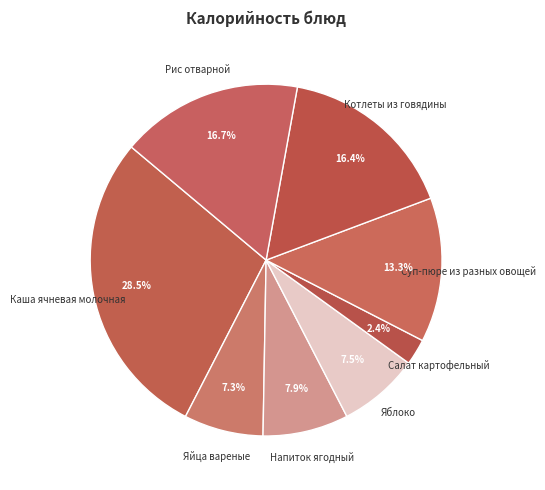

To the nearest percent, what is the difference between the largest and smallest slice percentages?

26%